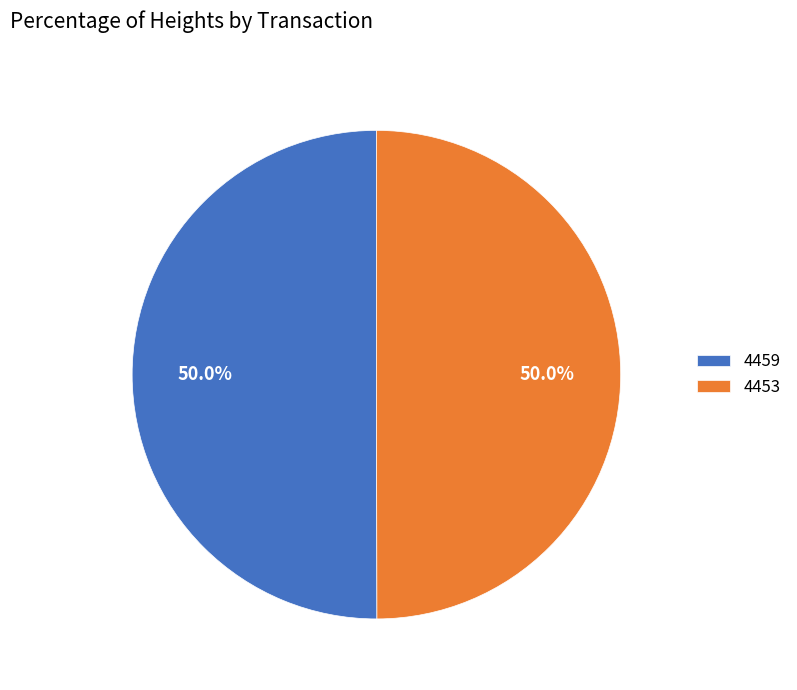

What percentage is the 4459 slice, to the nearest percent?

50%